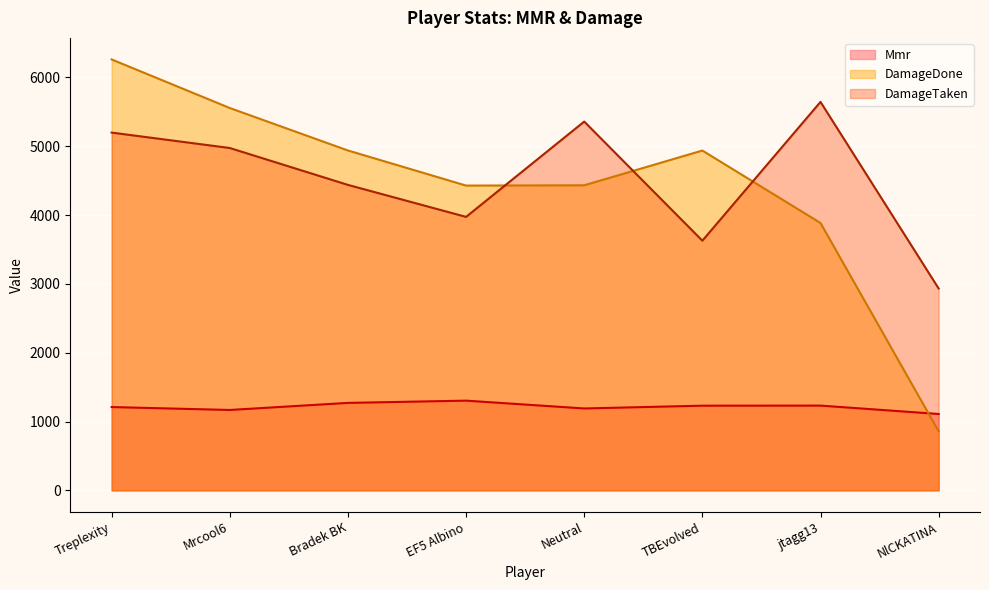

How many values in the DamageTaken series exceed 4975?

3